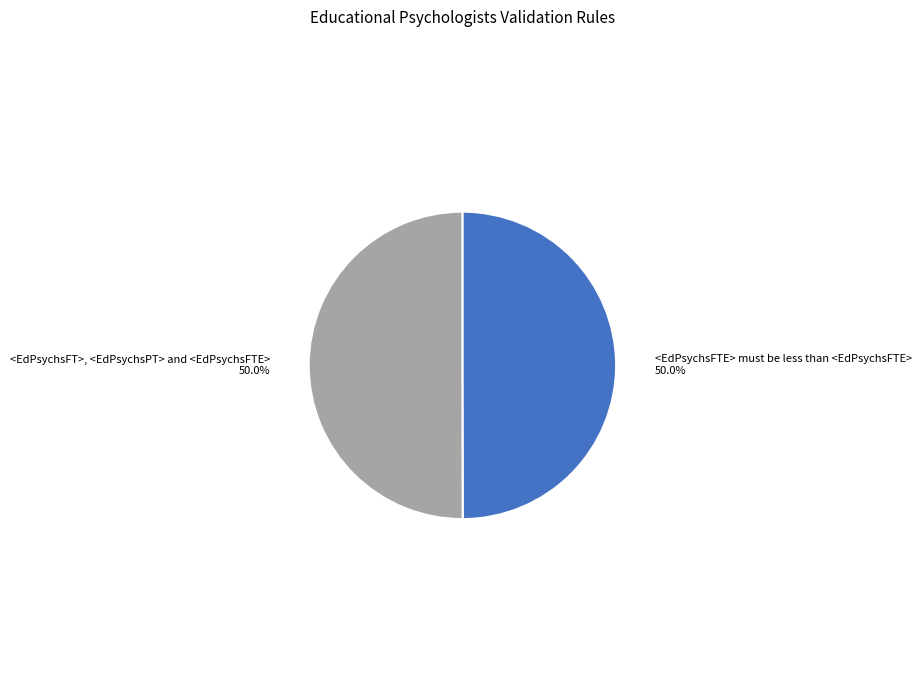

What is the ratio of the value at <EdPsychsFTE> must be less than <EdPsychsFTE> to the value at <EdPsychsFT>, <EdPsychsPT> and <EdPsychsFTE>?

1.0